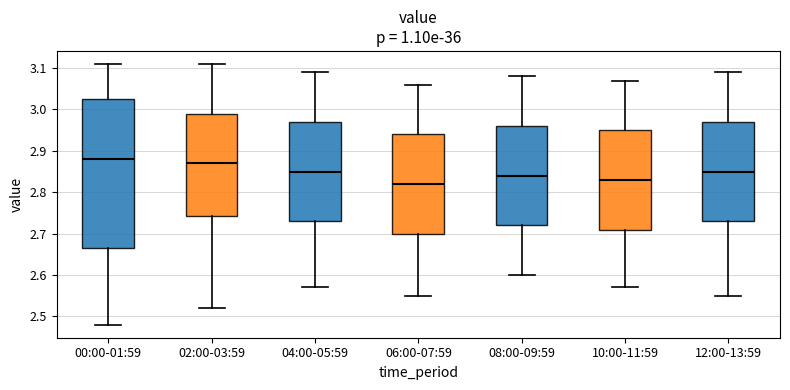

Comparing the boxes themselves (not the whiskers), which one is the tallest?

00:00-01:59